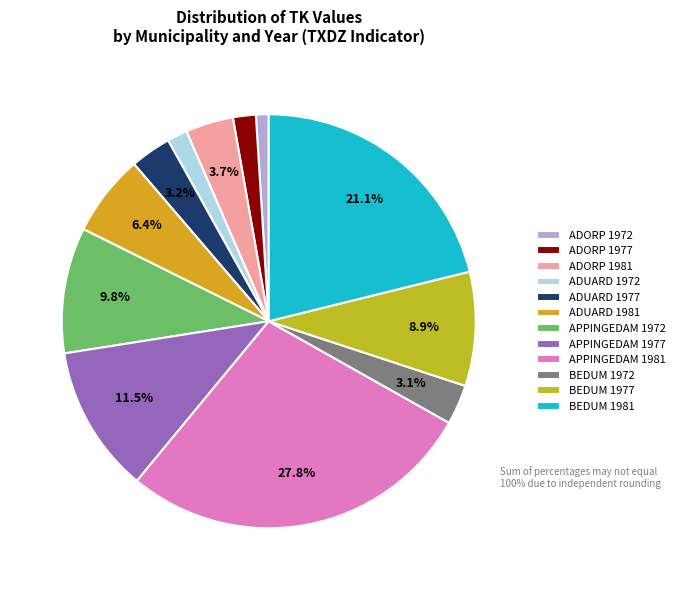

What percentage do ADUARD 1972 and APPINGEDAM 1981 together represent?

29.4%